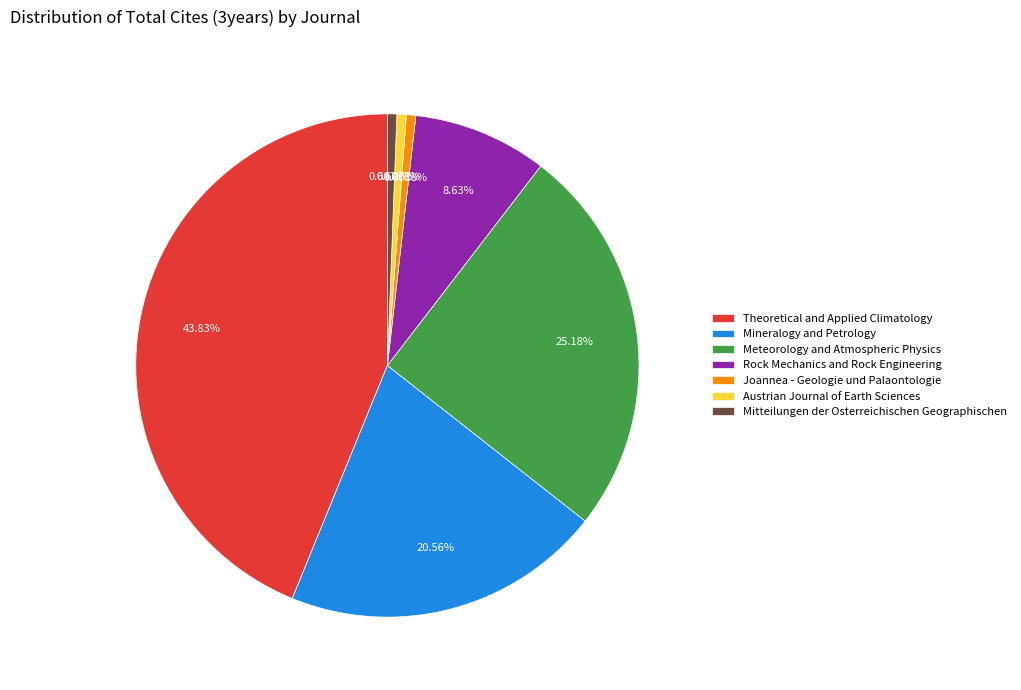

Which slice is the largest?

Theoretical and Applied Climatology